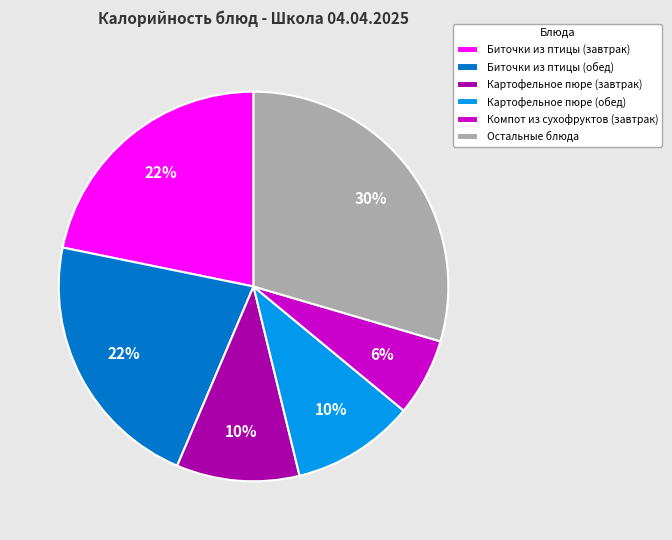

Is the sum of Компот из сухофруктов (завтрак) and Картофельное пюре (завтрак) greater than half?

No